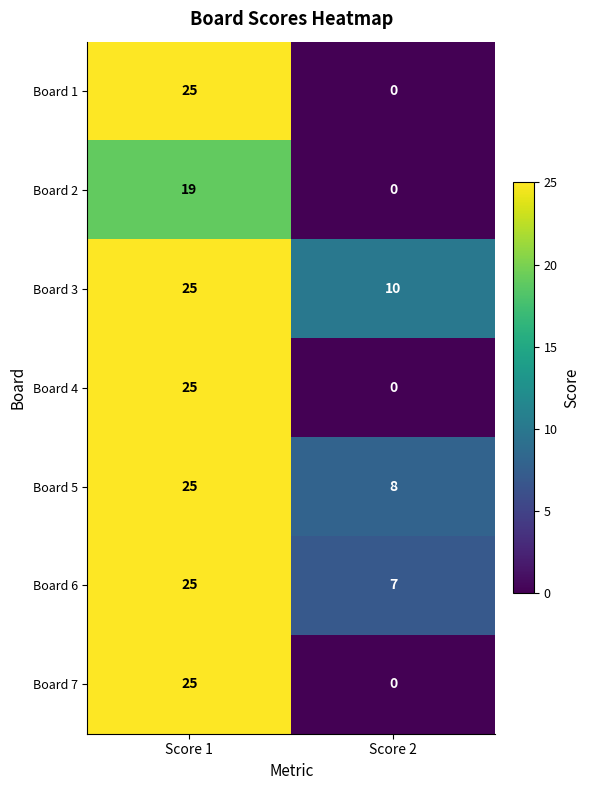

Count the number of categories in the chart.

2